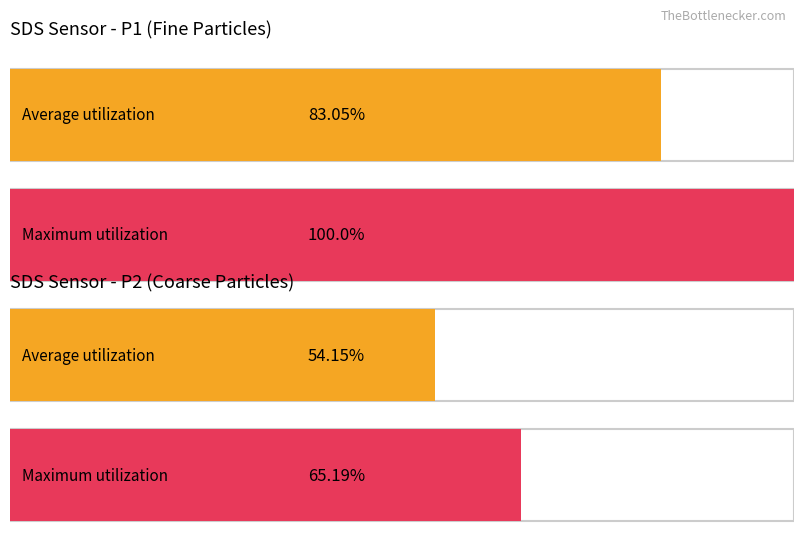

How many series are shown in this chart?

2